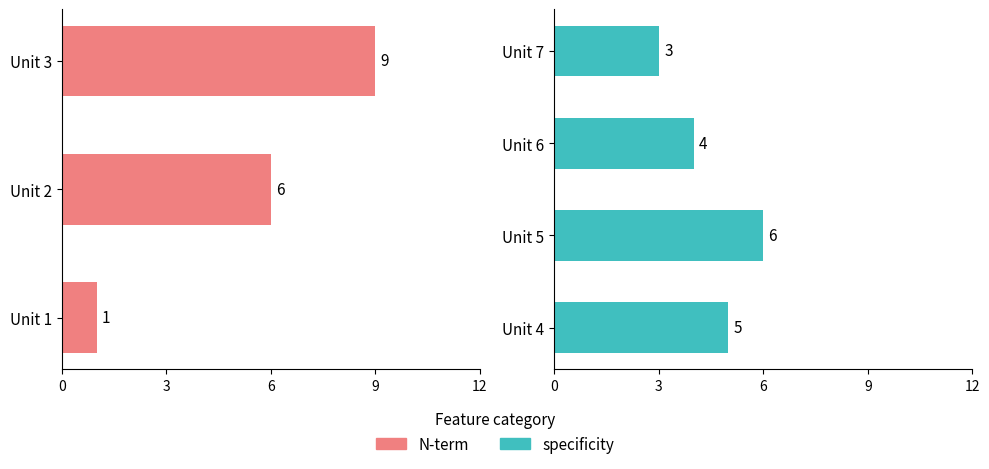

At which category does the chart reach its minimum across all series?

Unit 1